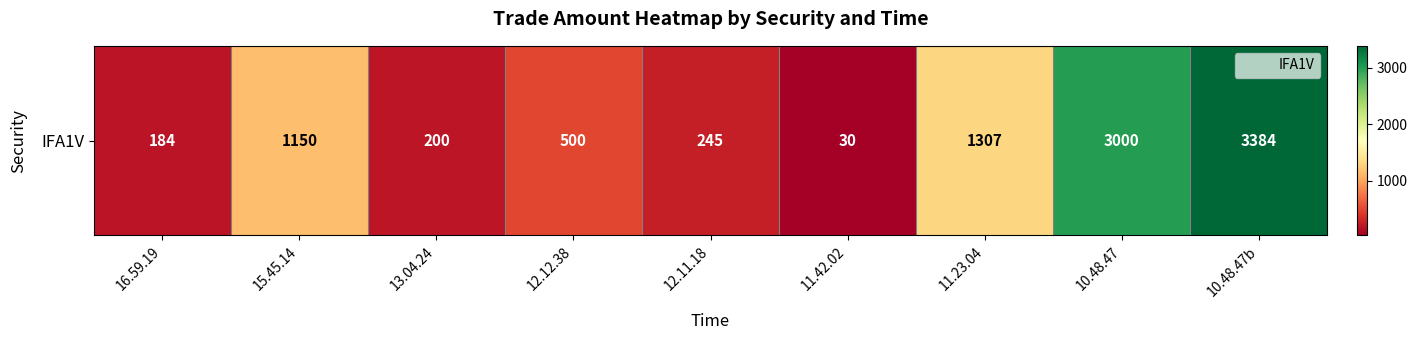

Rank the categories by value from lowest to highest.

11.42.02, 16.59.19, 13.04.24, 12.11.18, 12.12.38, 15.45.14, 11.23.04, 10.48.47, 10.48.47b